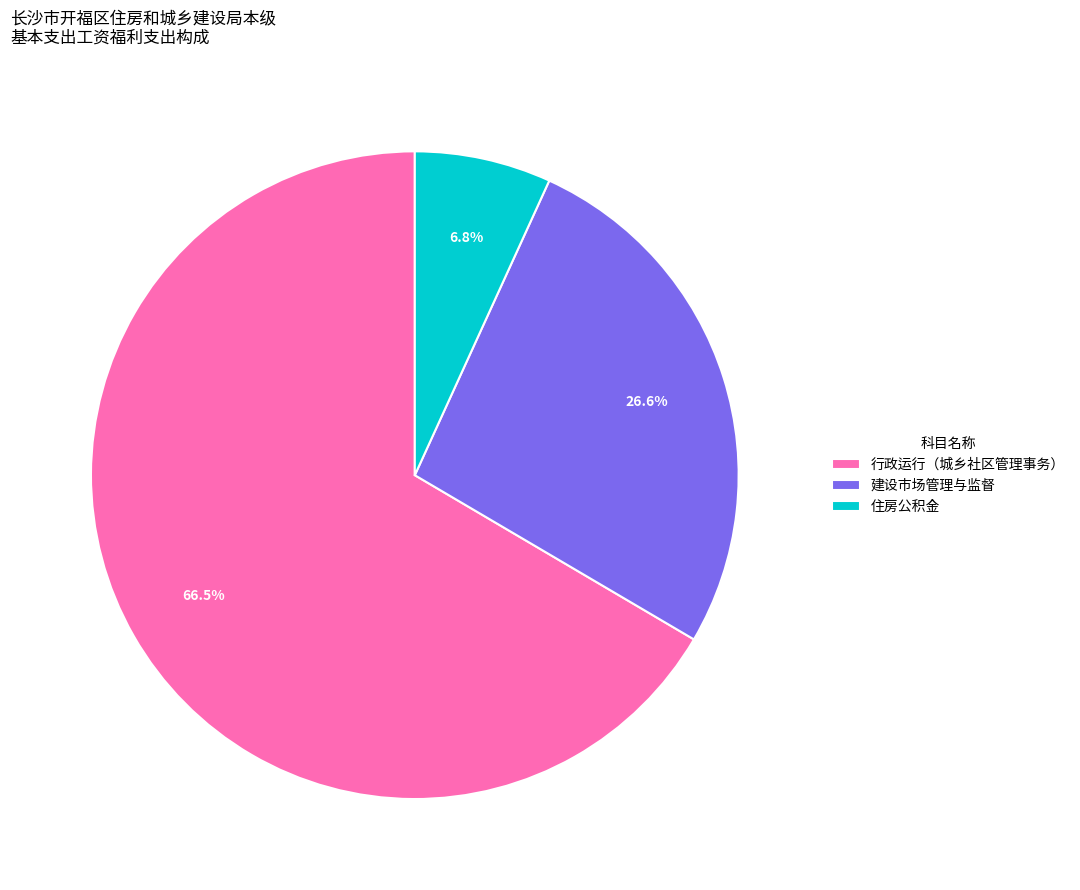

Do 行政运行（城乡社区管理事务） and 住房公积金 together represent more than half of the pie?

Yes